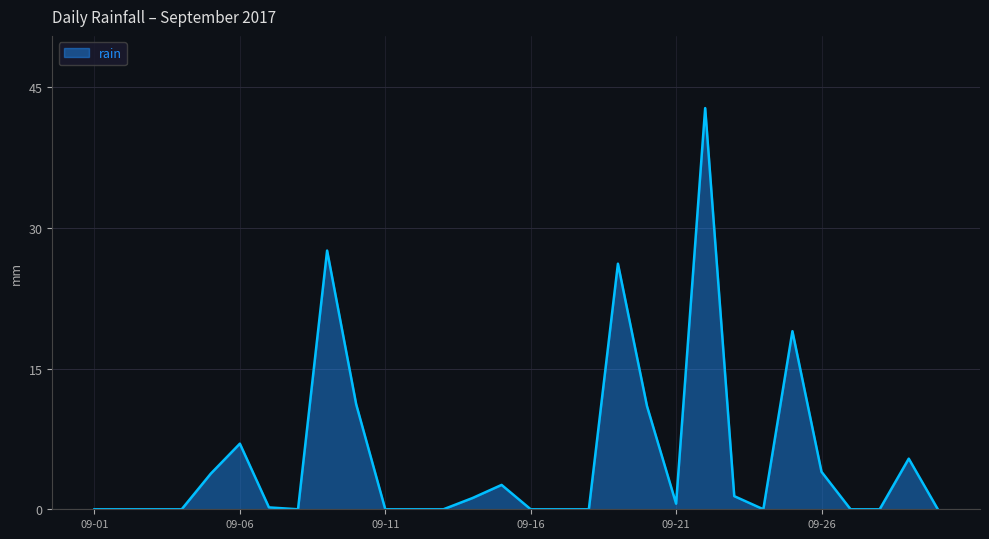

What is the maximum value shown in the chart?

42.8